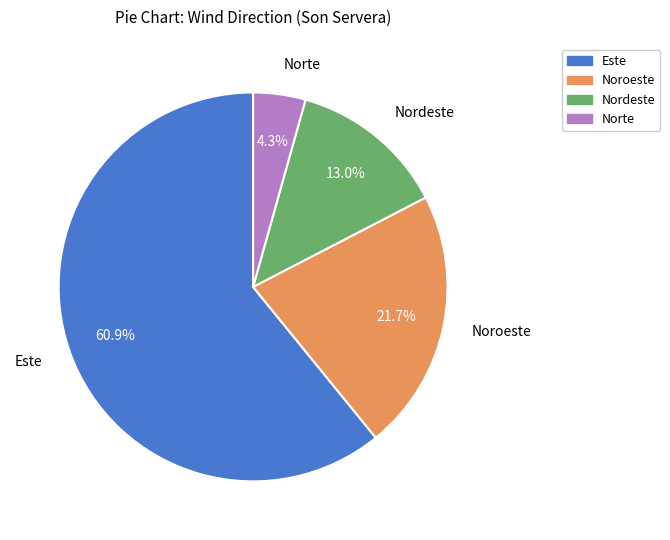

Is there any slice that represents more than half of the pie?

Yes